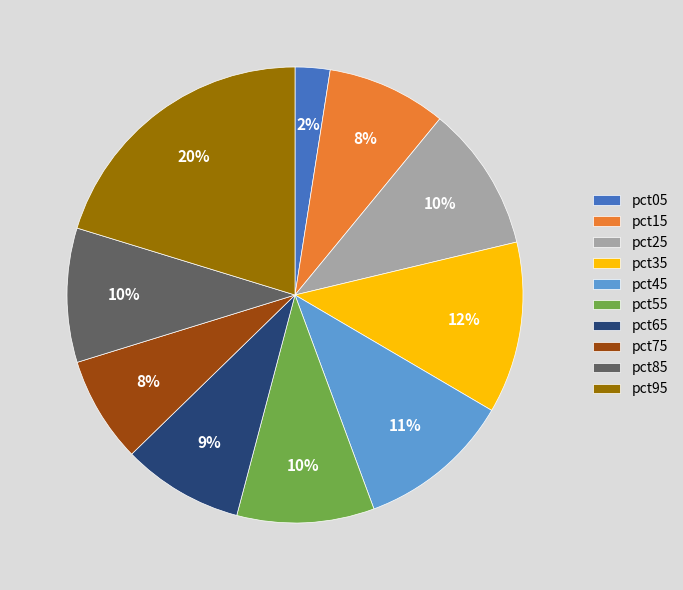

Is the sum of pct05 and pct45 greater than half?

No